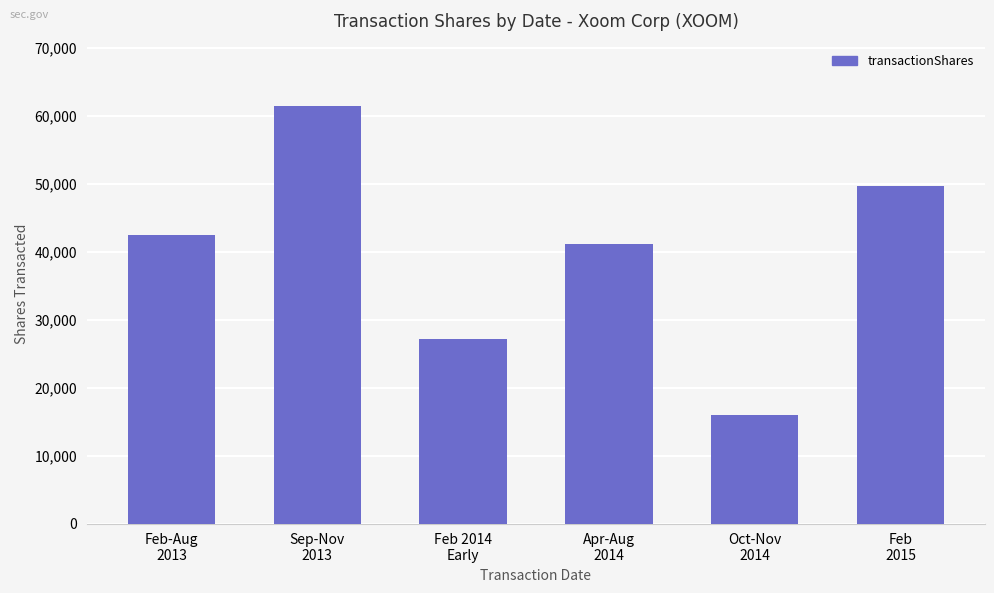

Are the bars horizontal?

No